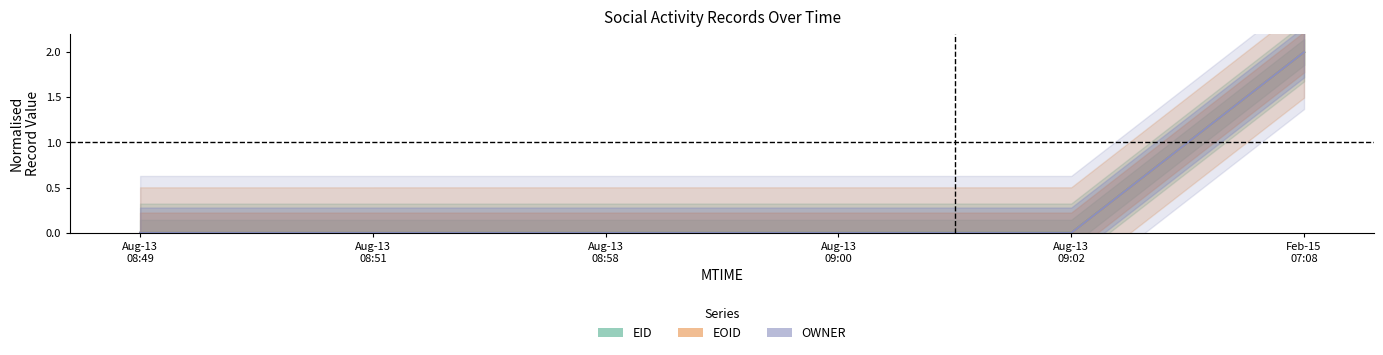

How many data points in EID_center are above 0?

5